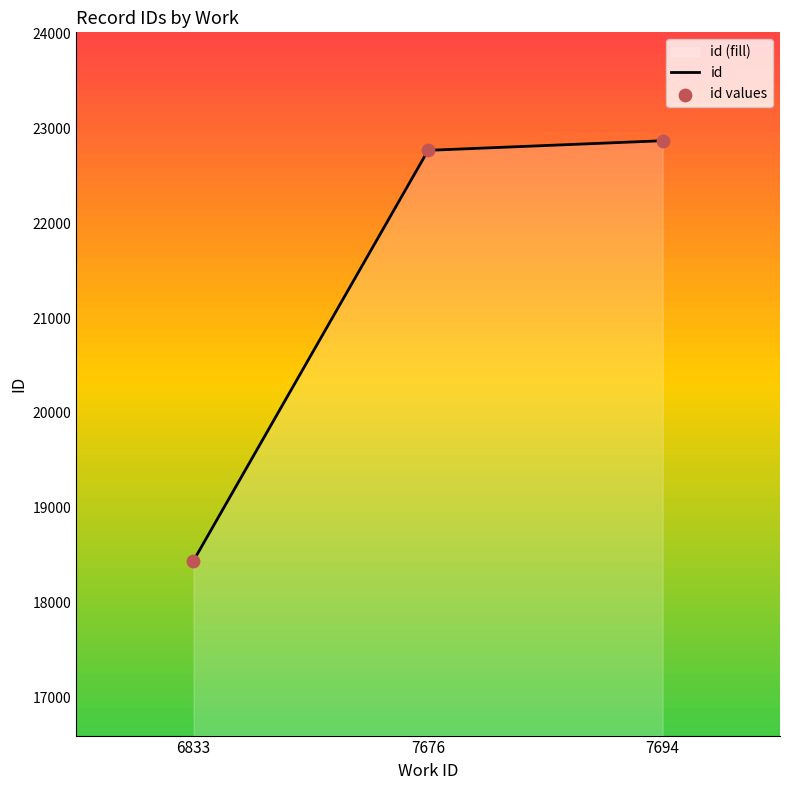

Which series contains the highest Y value?

id